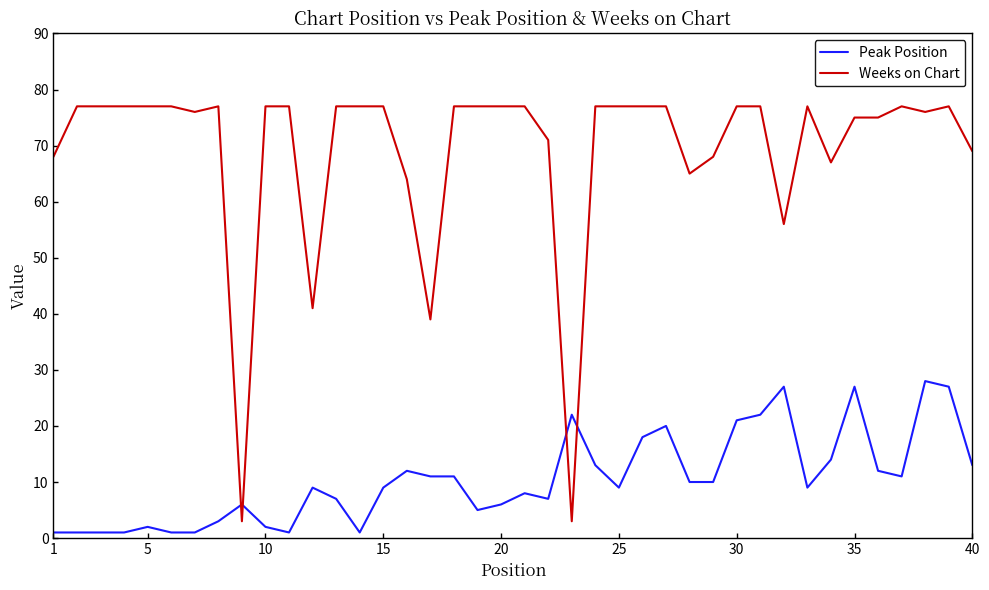

Which series has the widest spread of values?

Weeks on Chart